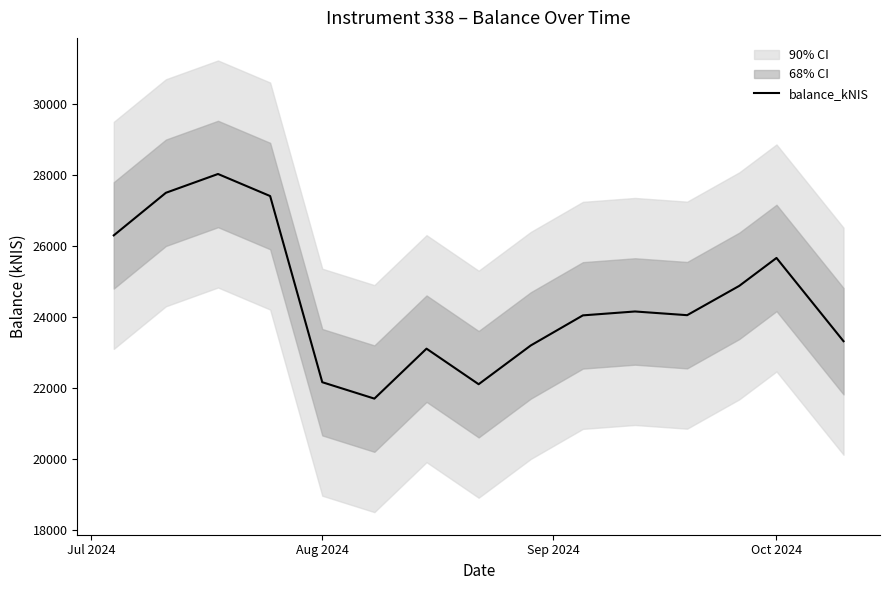

The balance_kNIS series shows 25658.7 at Oct 2024. True or false?

True